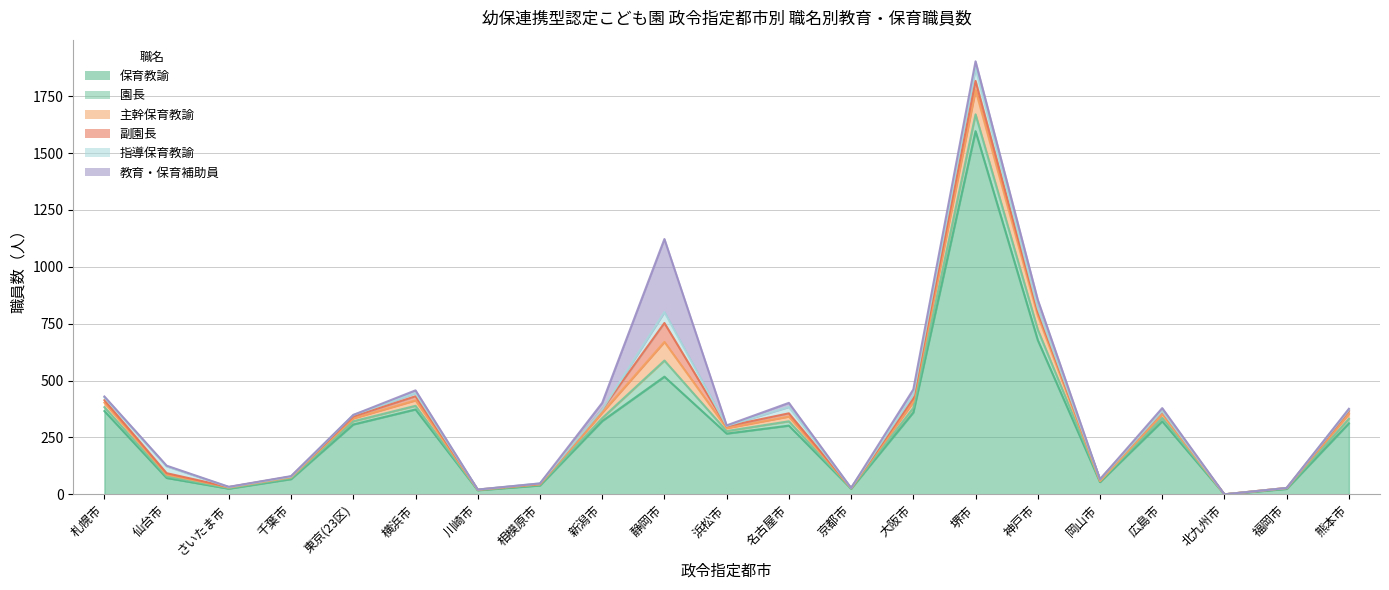

Where does the 副園長 series first go above 8?

札幌市